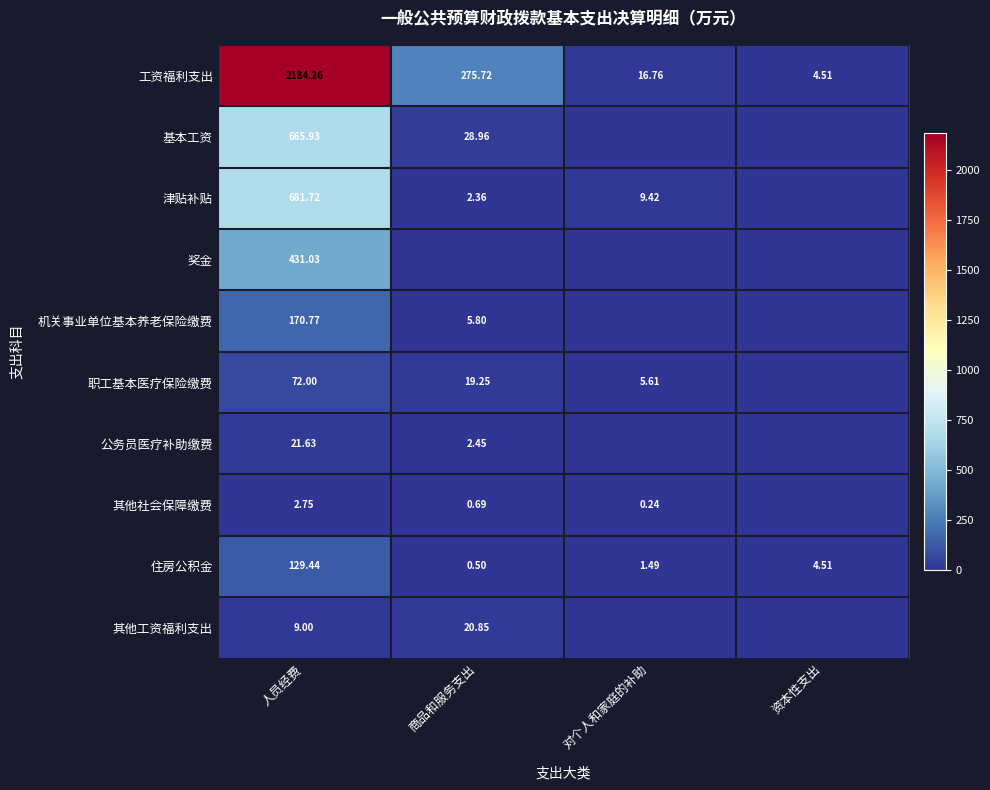

How many values in the 工资福利支出 series exceed 275?

2